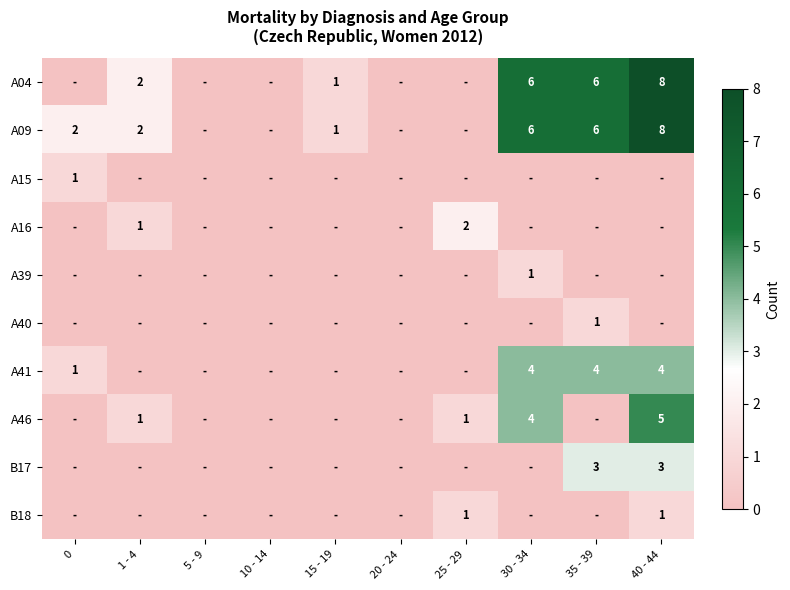

At which category is the sum across all series the highest?

40 - 44